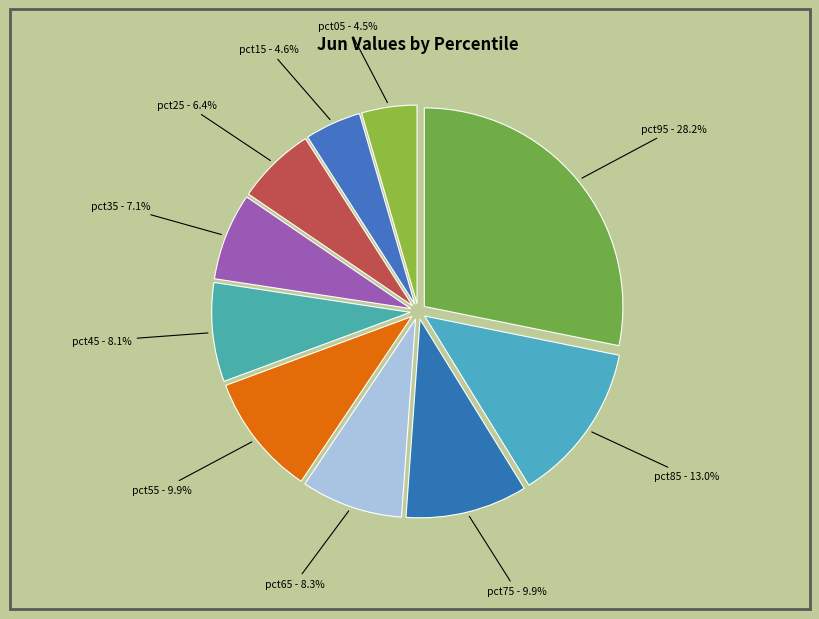

Is it true that pct25 is 15% of the pie?

False